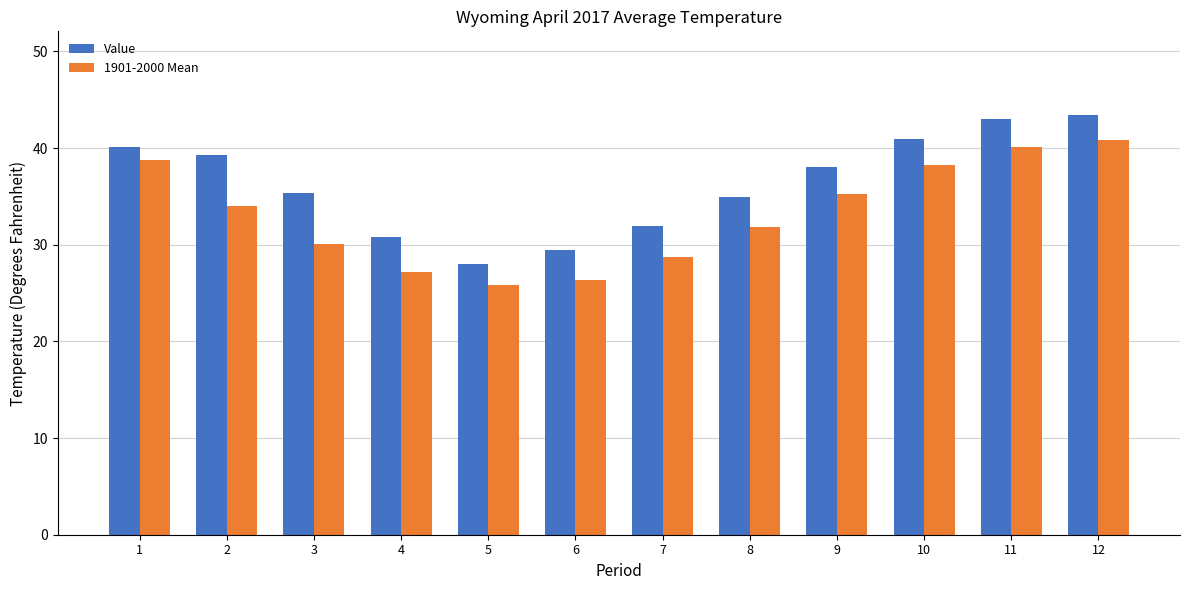

Reading left to right, extract all data points from this chart.

Value: 1=40.1	2=39.3	3=35.4	4=30.8	5=28.0	6=29.5	7=31.9	8=34.9	9=38.0	10=40.9	11=43.0	12=43.4
1901-2000 Mean: 1=38.8	2=34.0	3=30.1	4=27.2	5=25.8	6=26.4	7=28.7	8=31.8	9=35.3	10=38.3	11=40.1	12=40.8